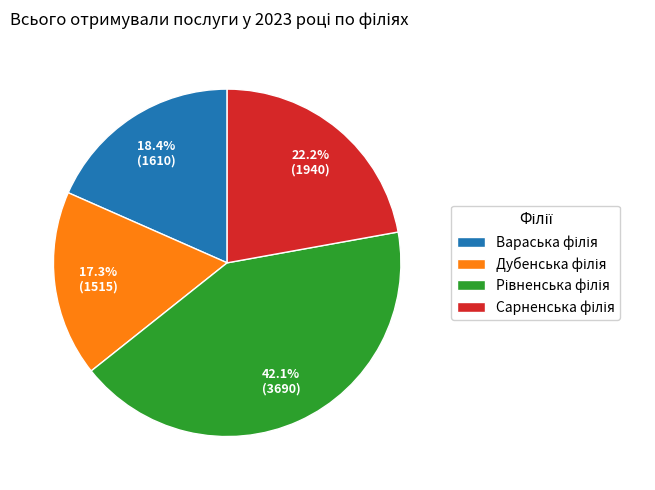

Is there any slice that represents more than half of the pie?

No